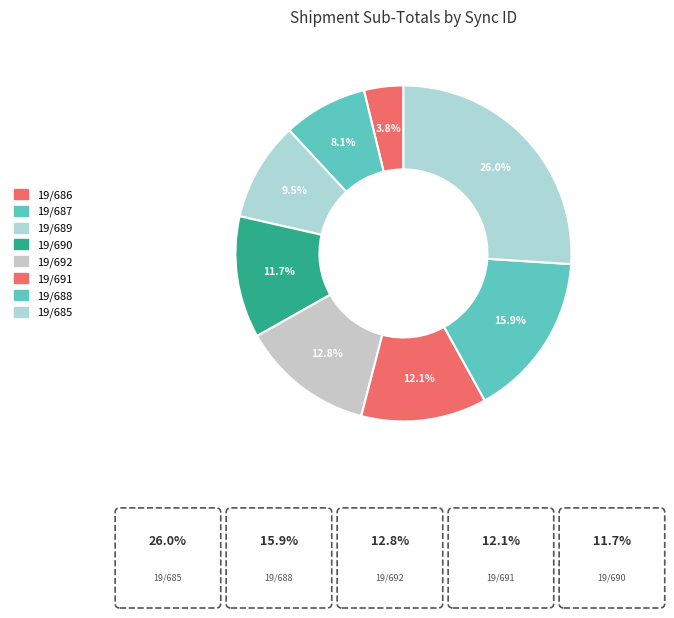

How many slices are in this pie chart?

8